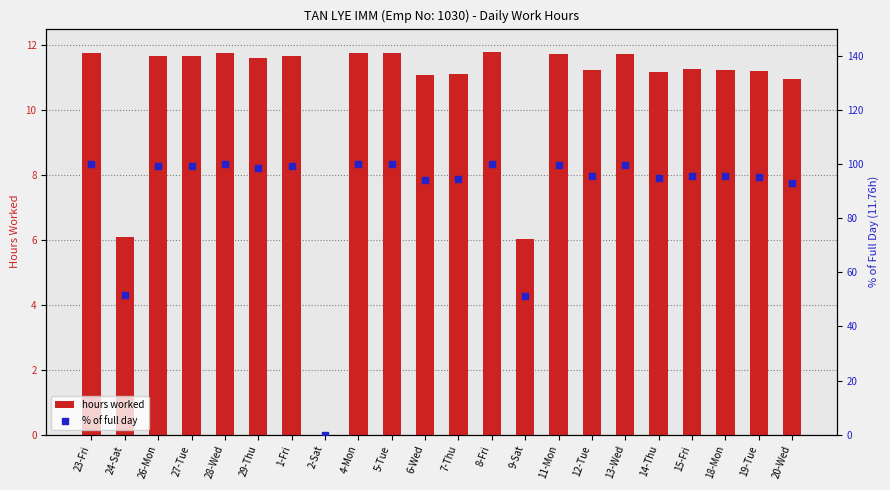

At which category is the sum across all series the highest?

8-Fri